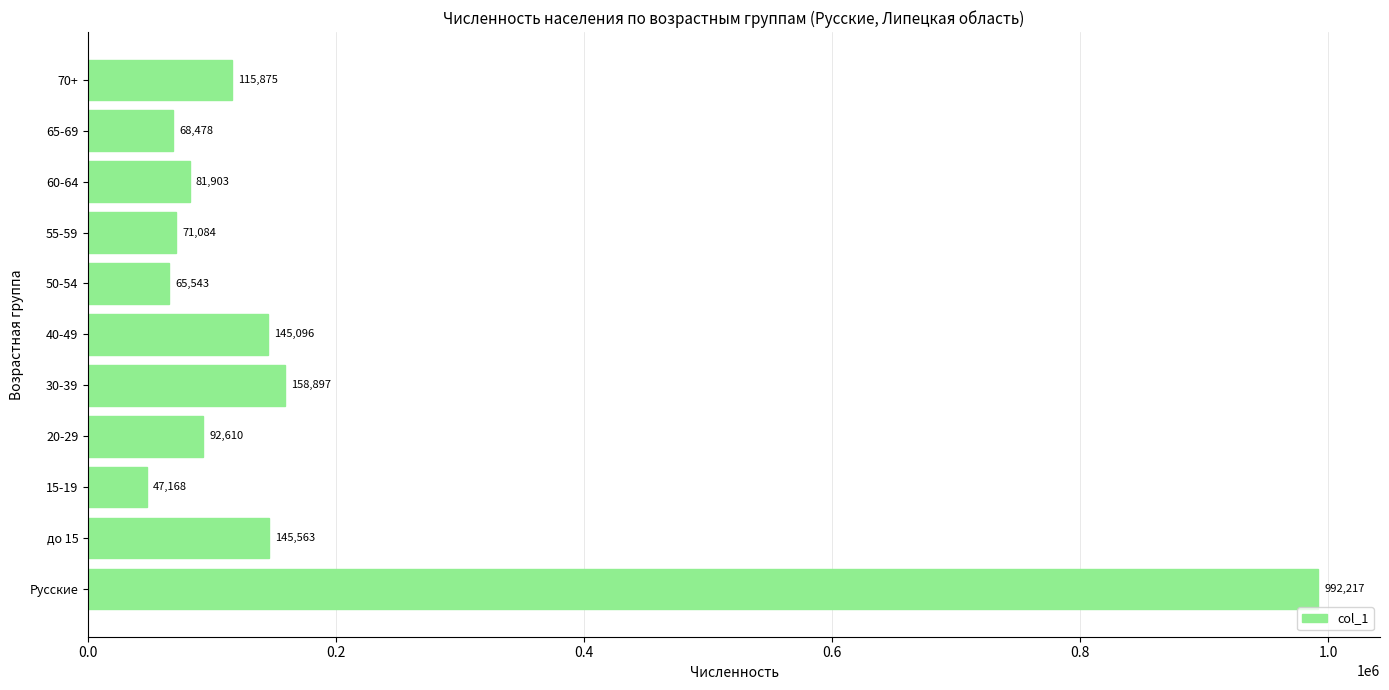

What is the minimum value shown in the chart?

47168